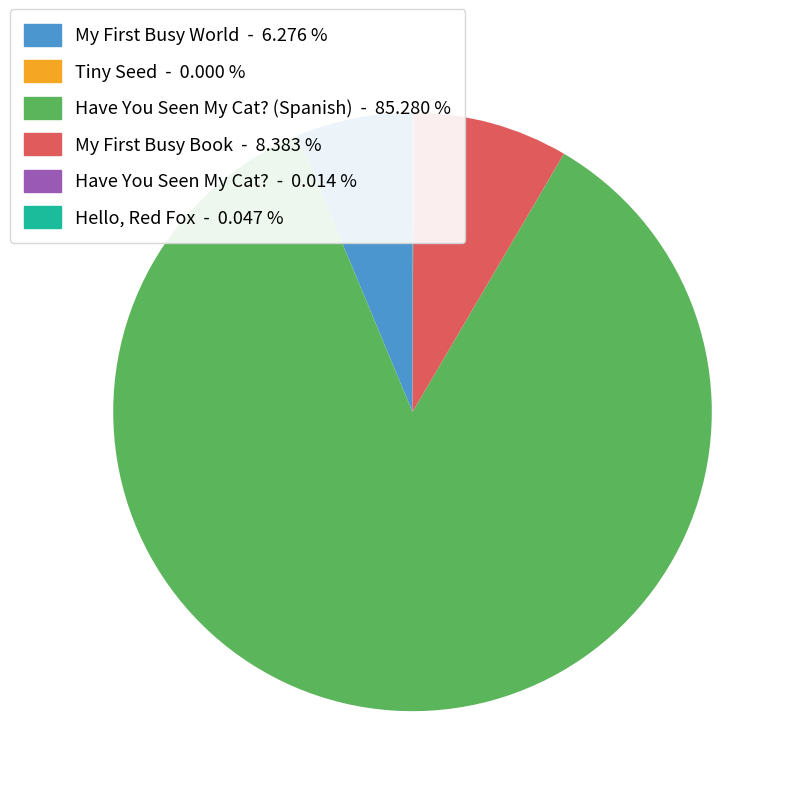

Is there a majority slice in this chart?

Yes